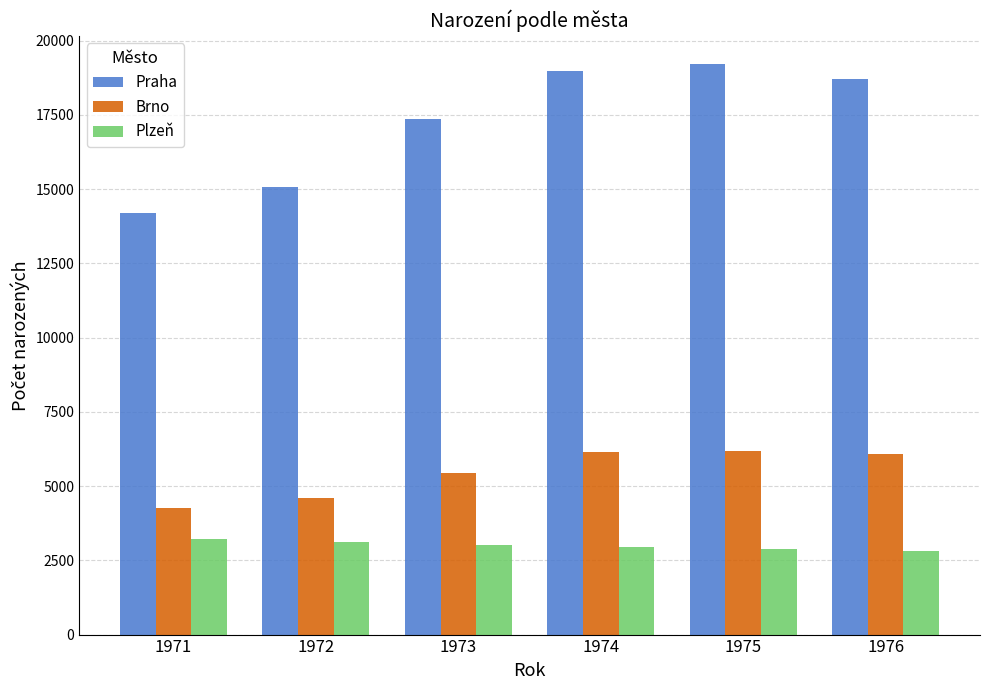

The Brno series shows 5443 at 1973. True or false?

True